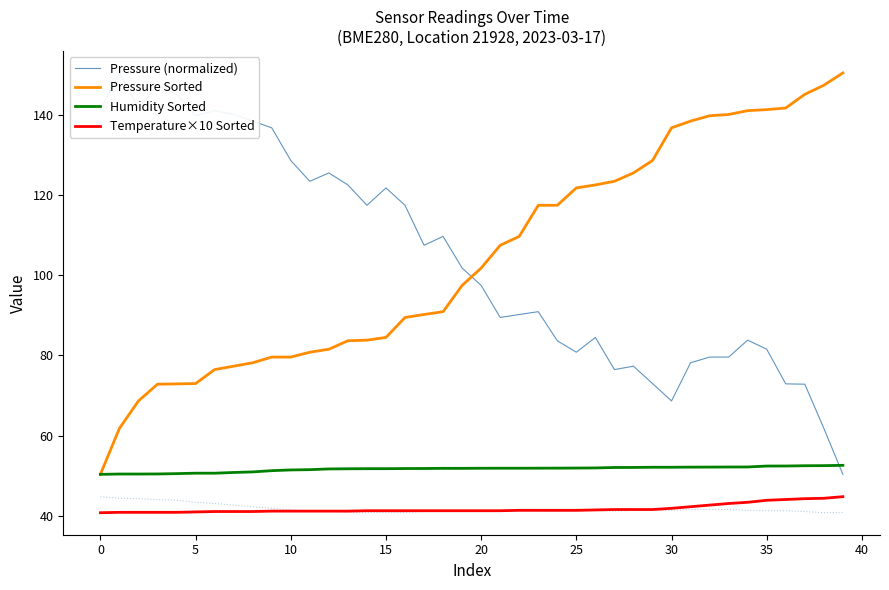

What is the value of the Humidity Sorted point at the 10th from the left?

51.3